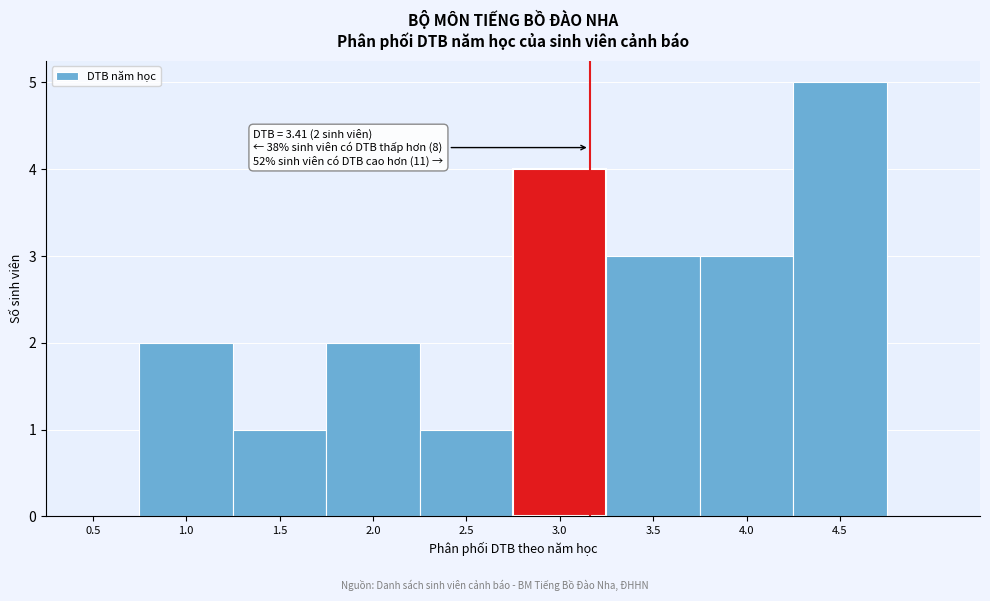

Reading left to right, what are all the values shown in this chart?

0.5=0	1.0=2	1.5=1	2.0=2	2.5=1	3.0=4	3.5=3	4.0=3	4.5=5